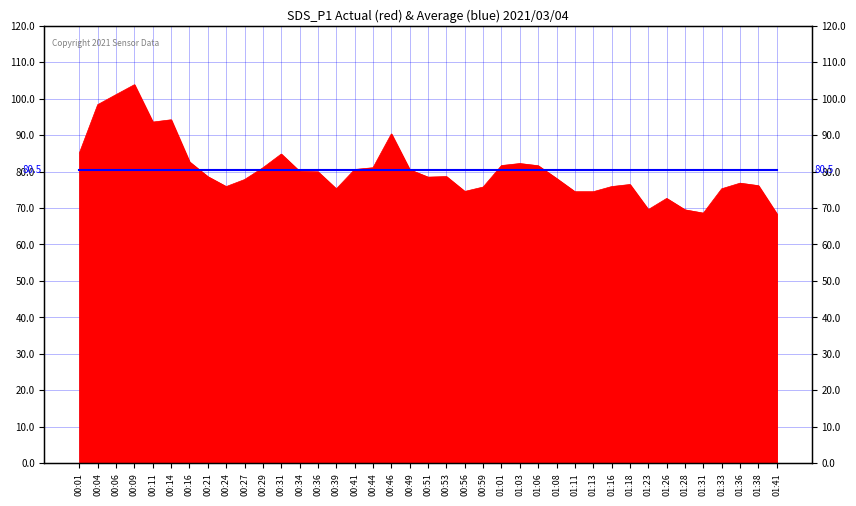

What position from the left is 00:01?

1